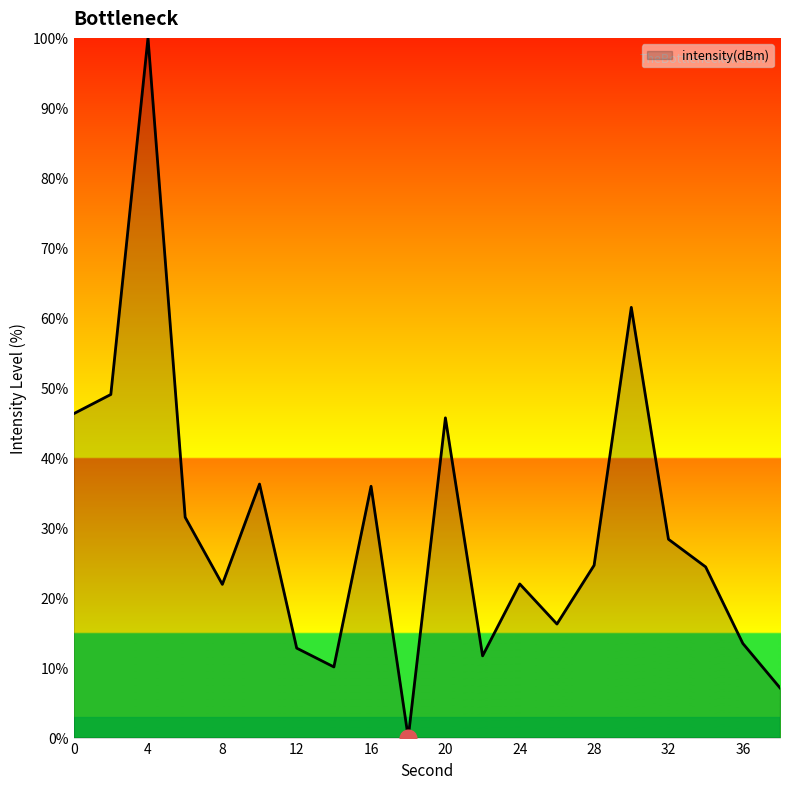

What is the greatest value displayed?

100.0